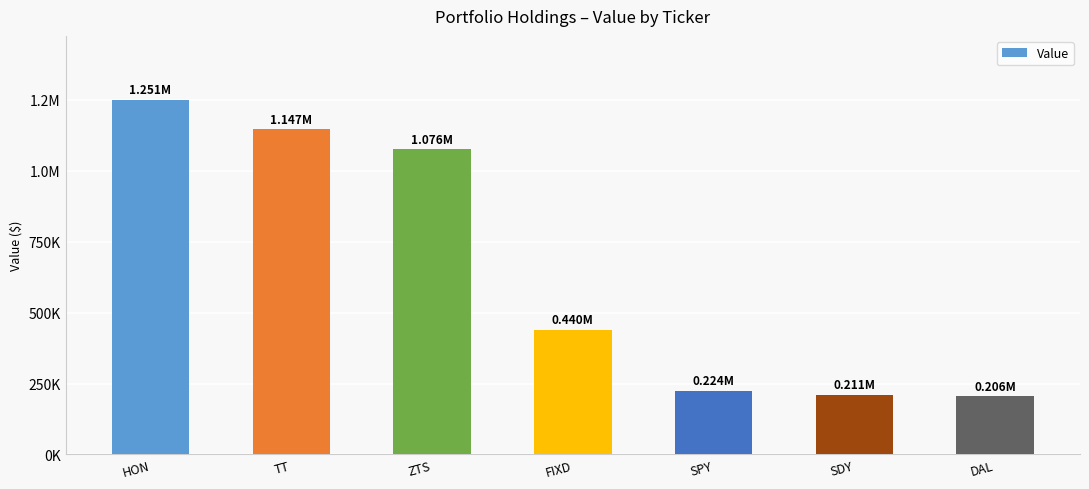

Are the bars grouped side by side (vs. stacked)?

No